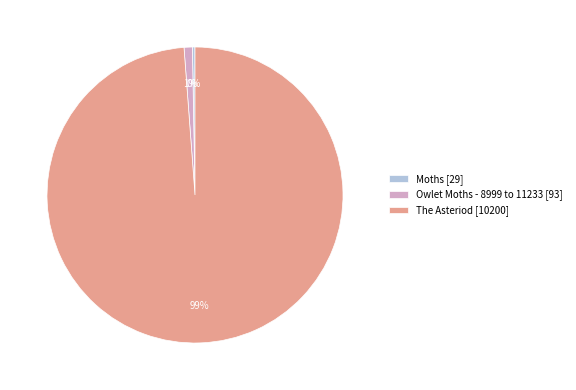

To the nearest percent, what is the difference between the Moths and The Asteriod slice percentages?

99%